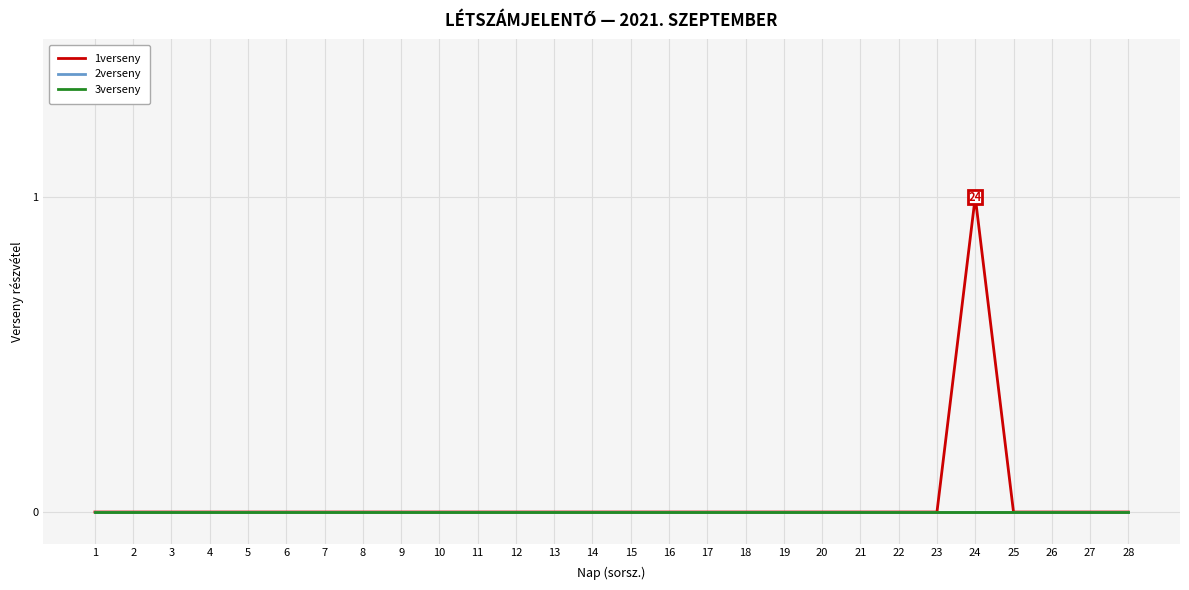

Which series changed the most between 11 and 25?

1verseny